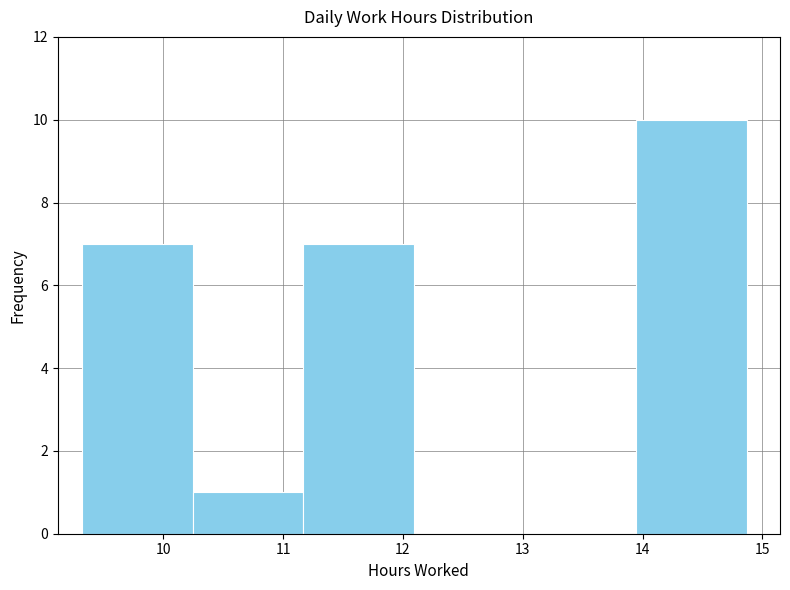

Which range on the x-axis has the tallest bar?

13.9 to 14.9